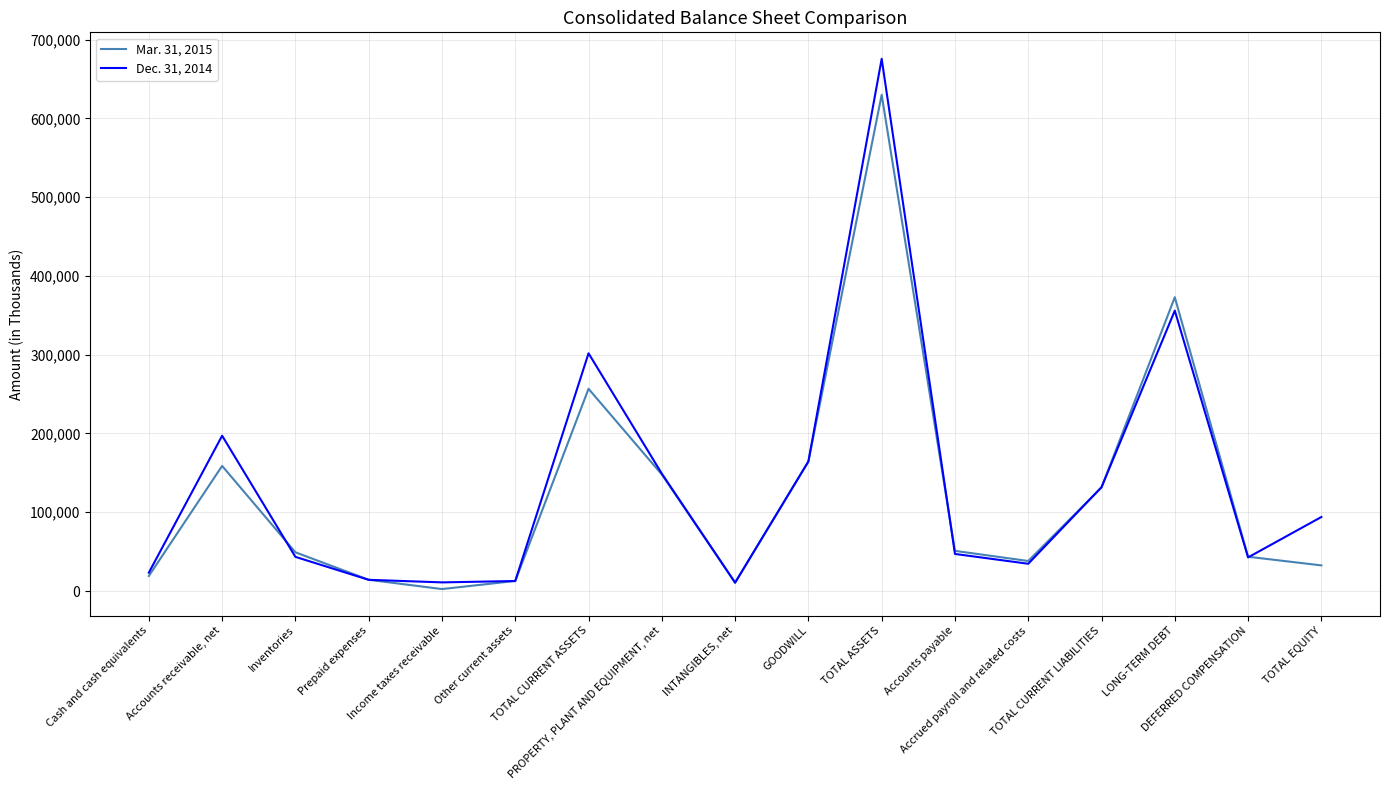

What are all the series names shown in the legend?

Mar. 31, 2015, Dec. 31, 2014